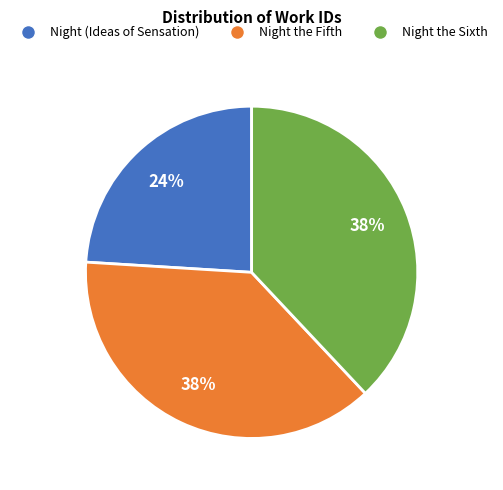

Which slice is the smallest?

Night (Ideas of Sensation)